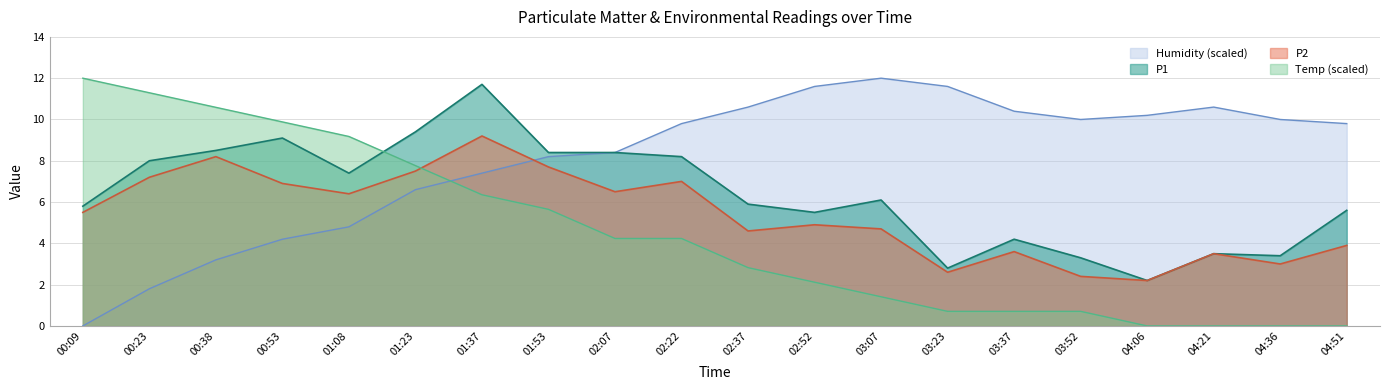

Rank the series by their maximum value, from highest to lowest.

Humidity, Temp, P1, P2